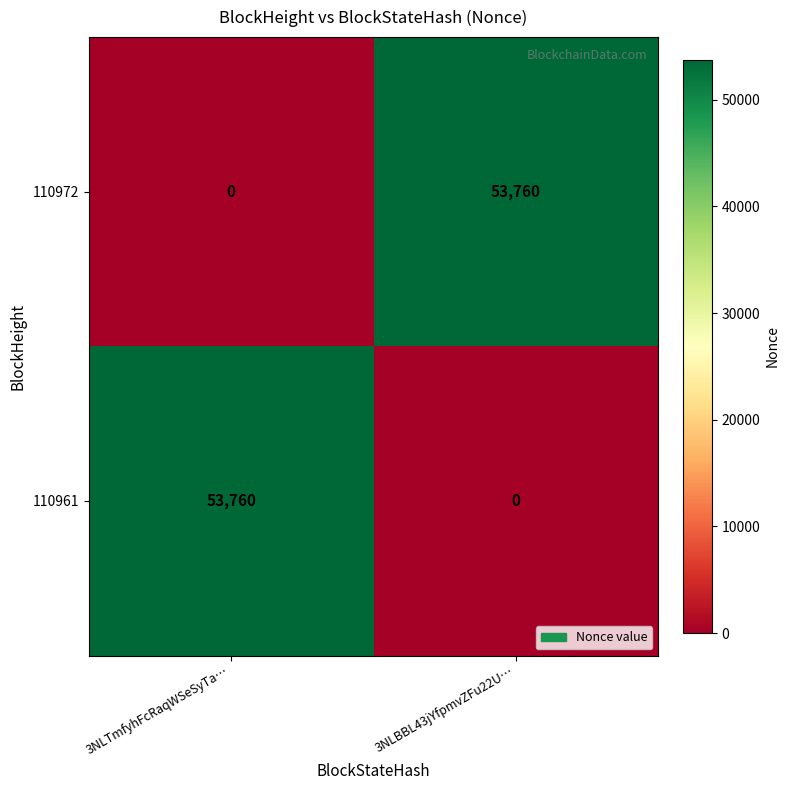

What is the spread (max minus min) of values at 3NLBBL43jYfpmvZFu22U…?

53760